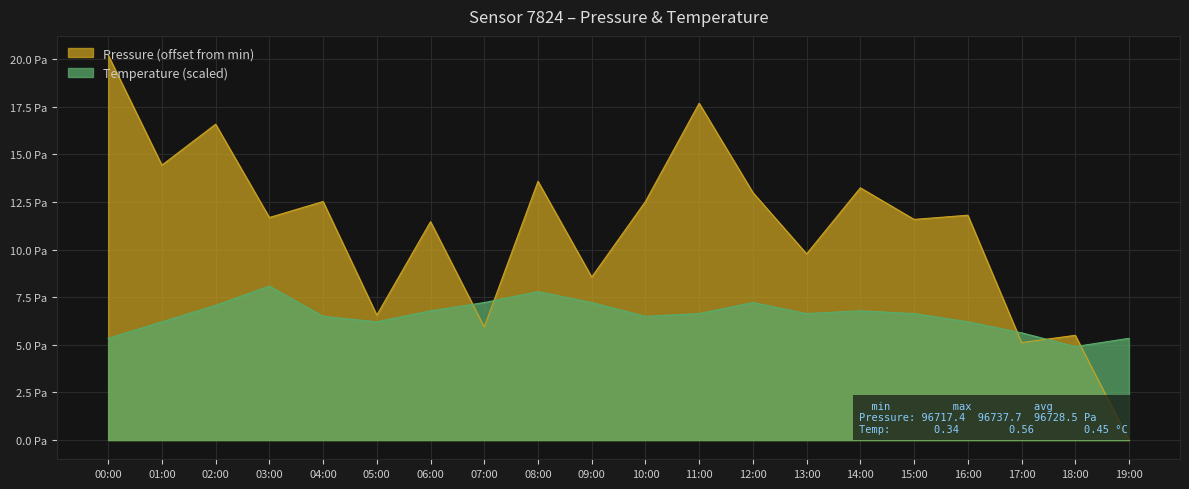

Reading left to right, transcribe all the data shown in this chart.

pressure: 20.2	14.4	16.6	11.7	12.5	6.6	11.5	5.9	13.6	8.6	12.5	17.7	13.0	9.8	13.2	11.6	11.8	5.1	5.5	0.0
temperature: 5.3	6.2	7.1	8.1	6.5	6.2	6.8	7.2	7.8	7.2	6.5	6.6	7.2	6.6	6.8	6.6	6.2	5.6	4.9	5.3